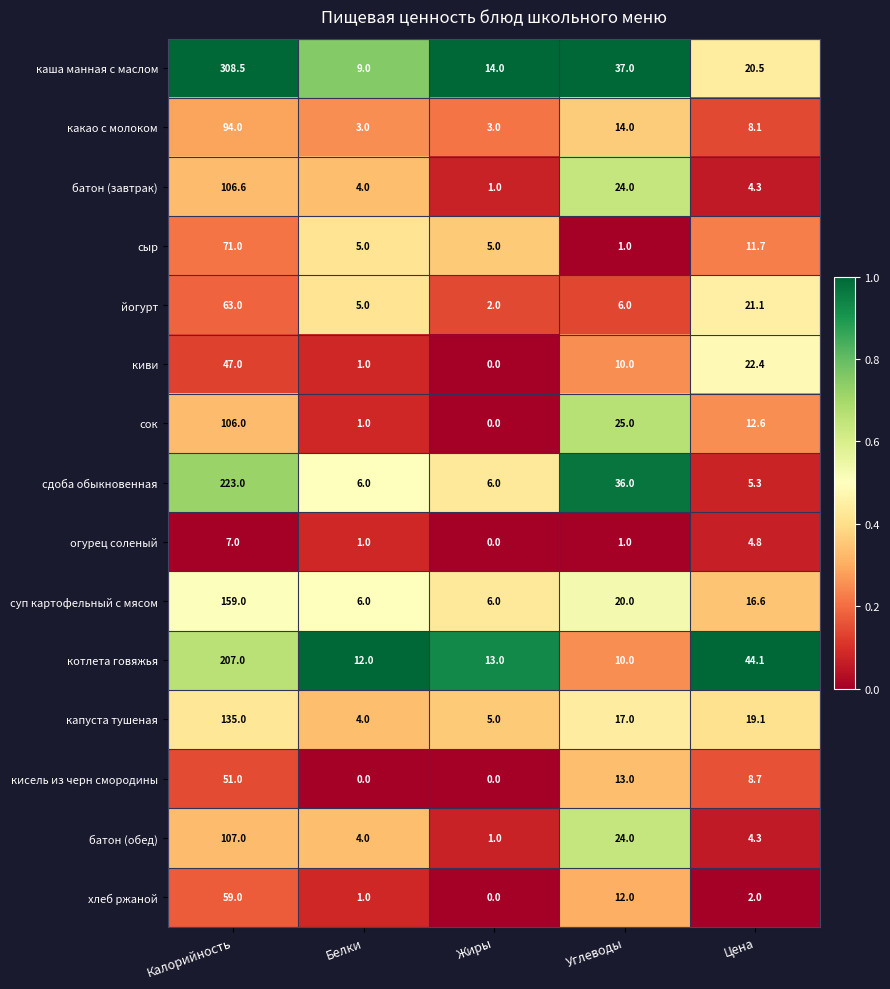

What is the difference between the second highest and minimum values in the батон (завтрак) series?

23.0